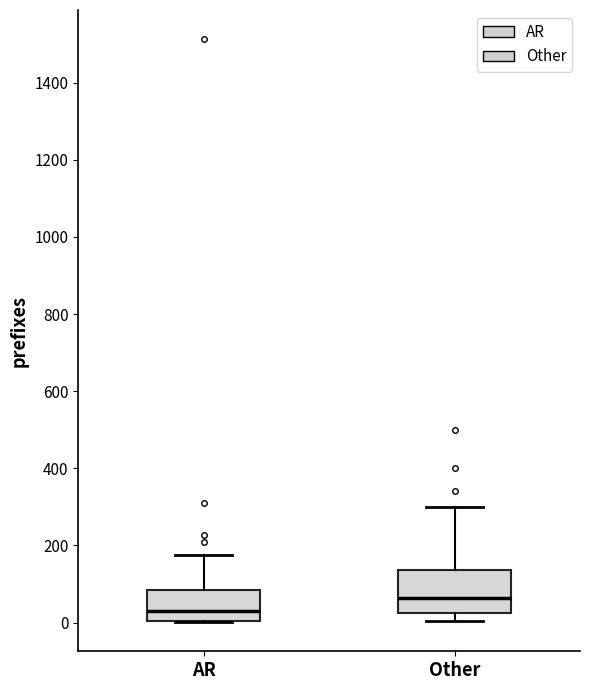

Reading left to right, read every box against the y-axis: the position of its median line, the range the box covers, and the ends of its whiskers. The values are not printed on the chart, so give them approximately, as read against the axis.

AR: median 40, box 0 to 80, whiskers 0 to 180
Other: median 60, box 20 to 140, whiskers 0 to 300